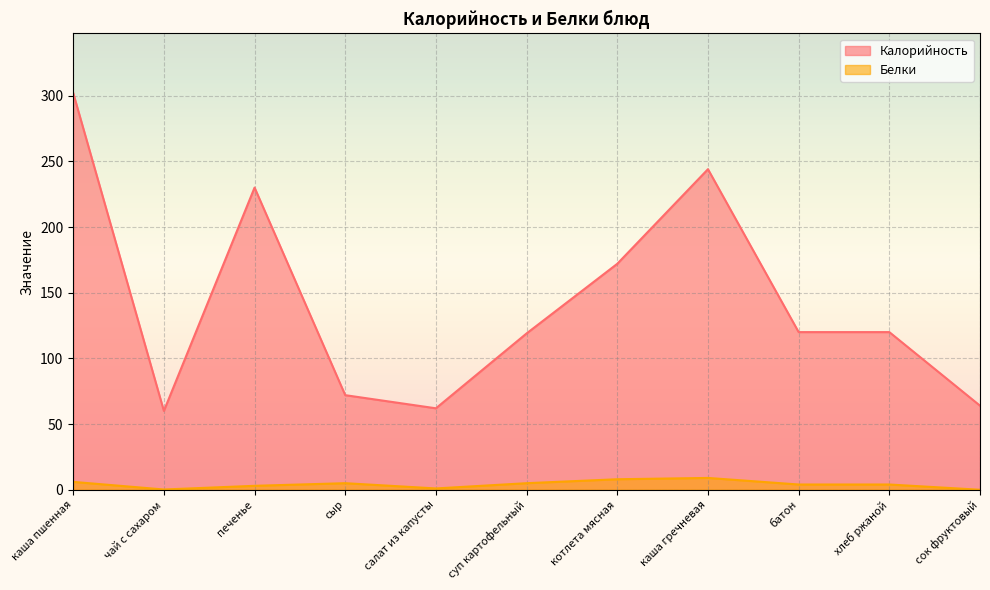

What is the approximate value of Белки at котлета мясная?

8.0